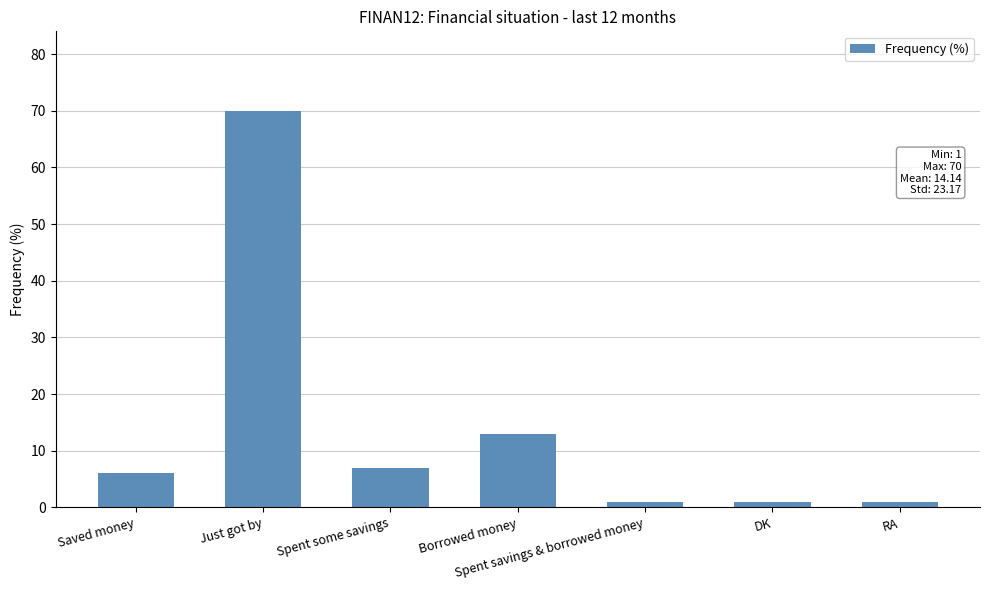

What is the sum of all values?

99